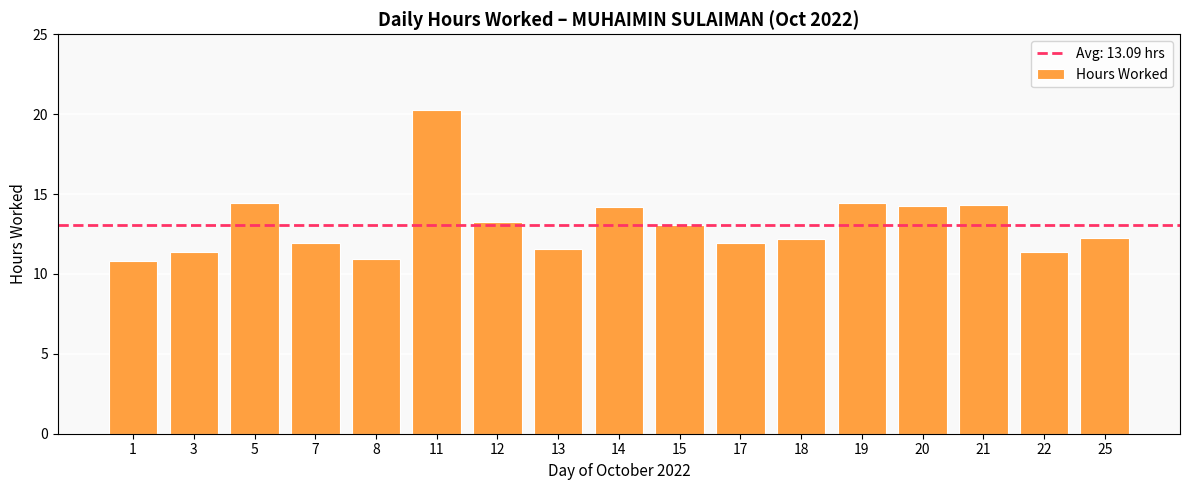

What is the difference between the values at 8 and 1?

0.2